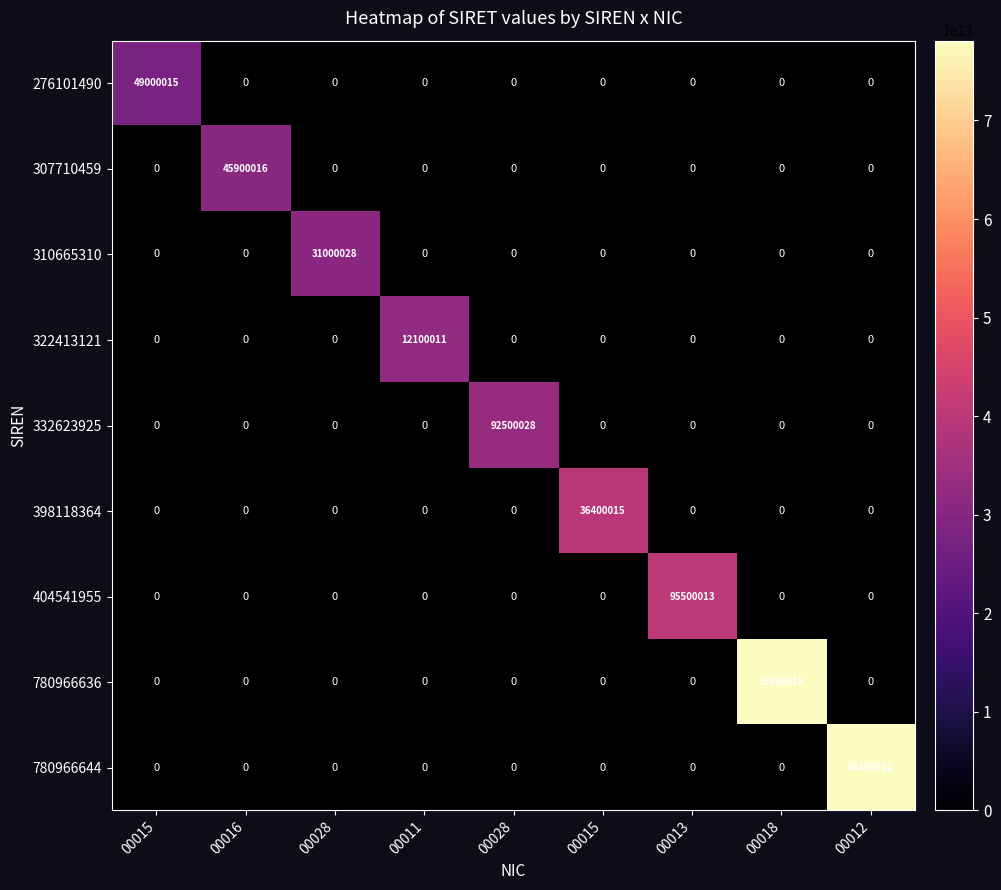

How many values in the 398118364 series exceed 0?

1